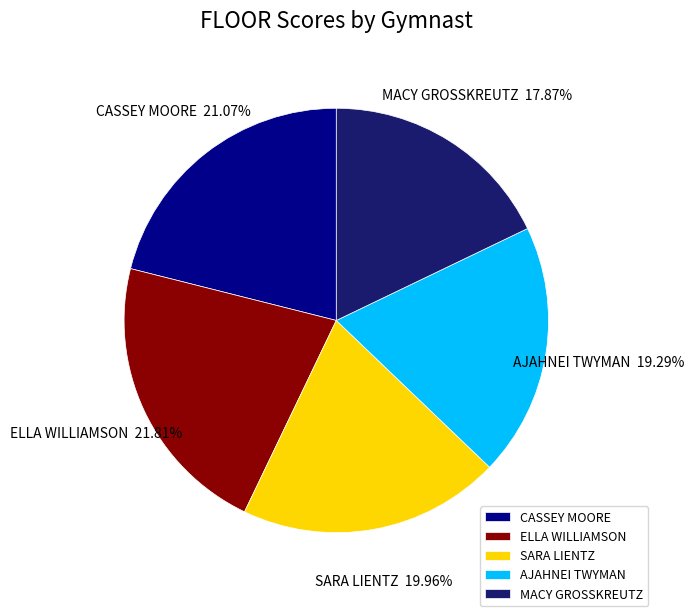

Rank the categories by value from lowest to highest.

MACY GROSSKREUTZ, AJAHNEI TWYMAN, SARA LIENTZ, CASSEY MOORE, ELLA WILLIAMSON